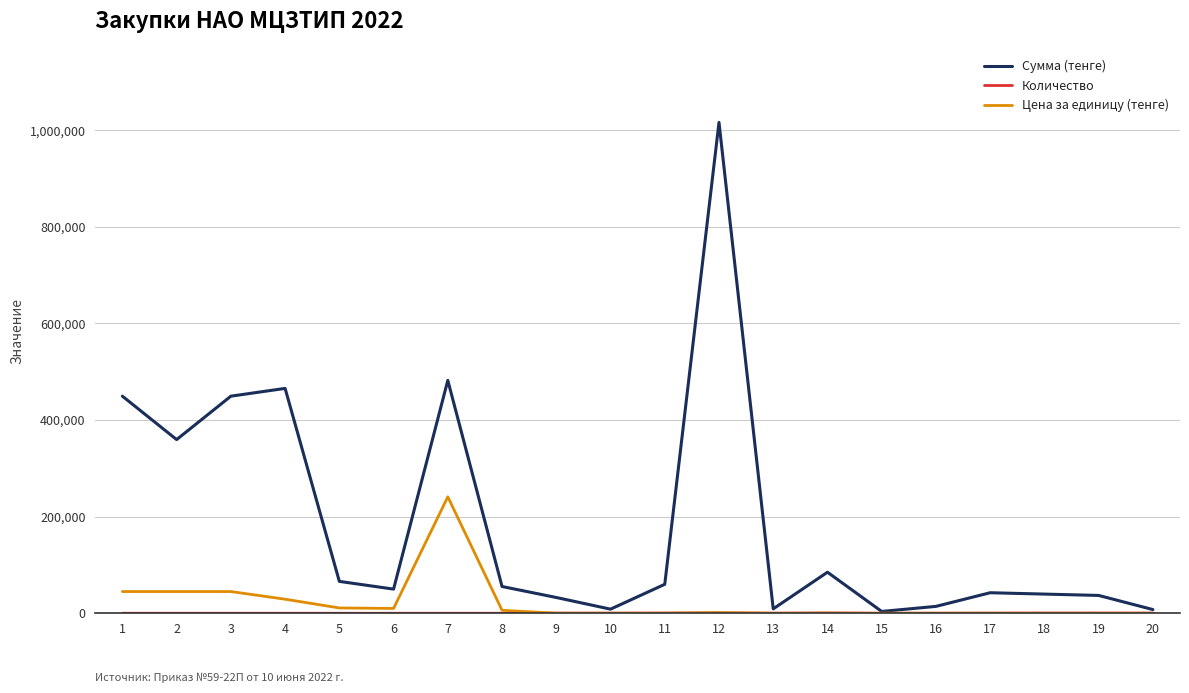

Which series has the largest total across all categories?

Сумма (тенге)